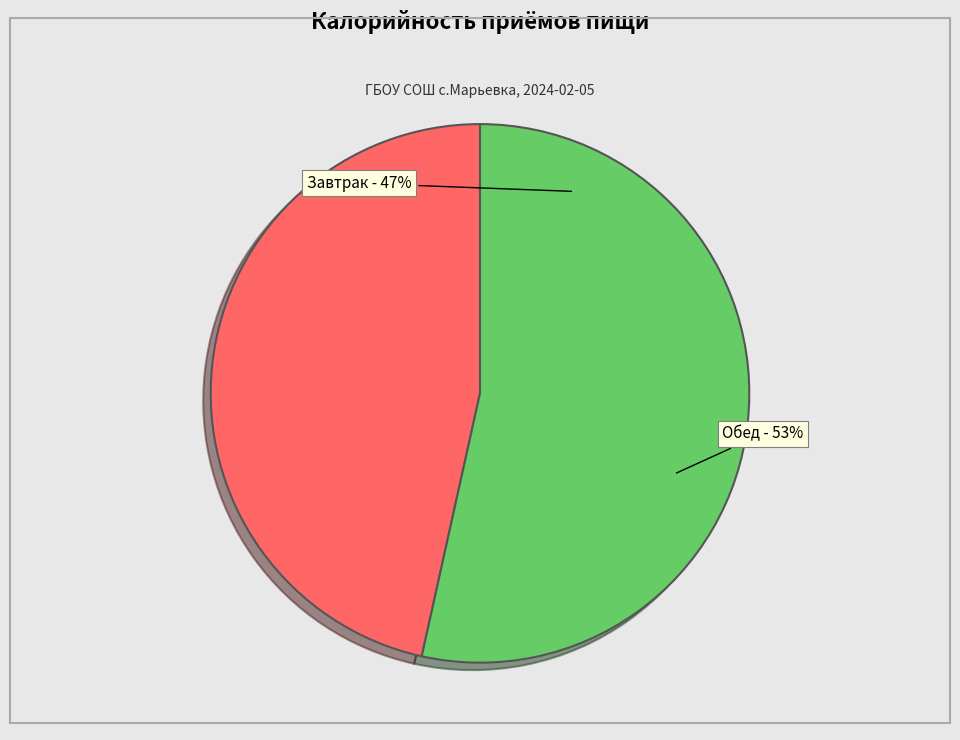

Approximately how many times larger is the value at Обед compared to Завтрак?

1.1